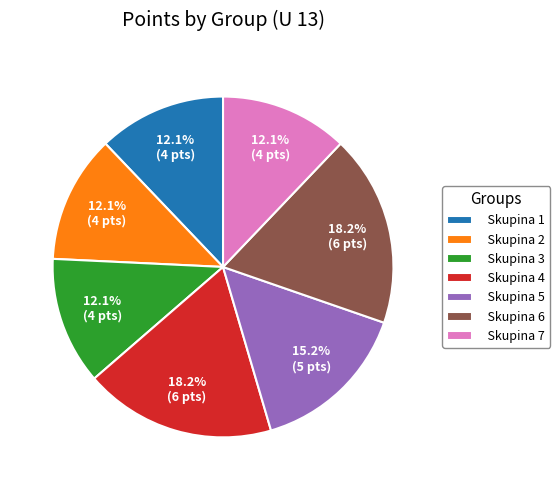

What percentage is NOT represented by Skupina 2?

87.9%